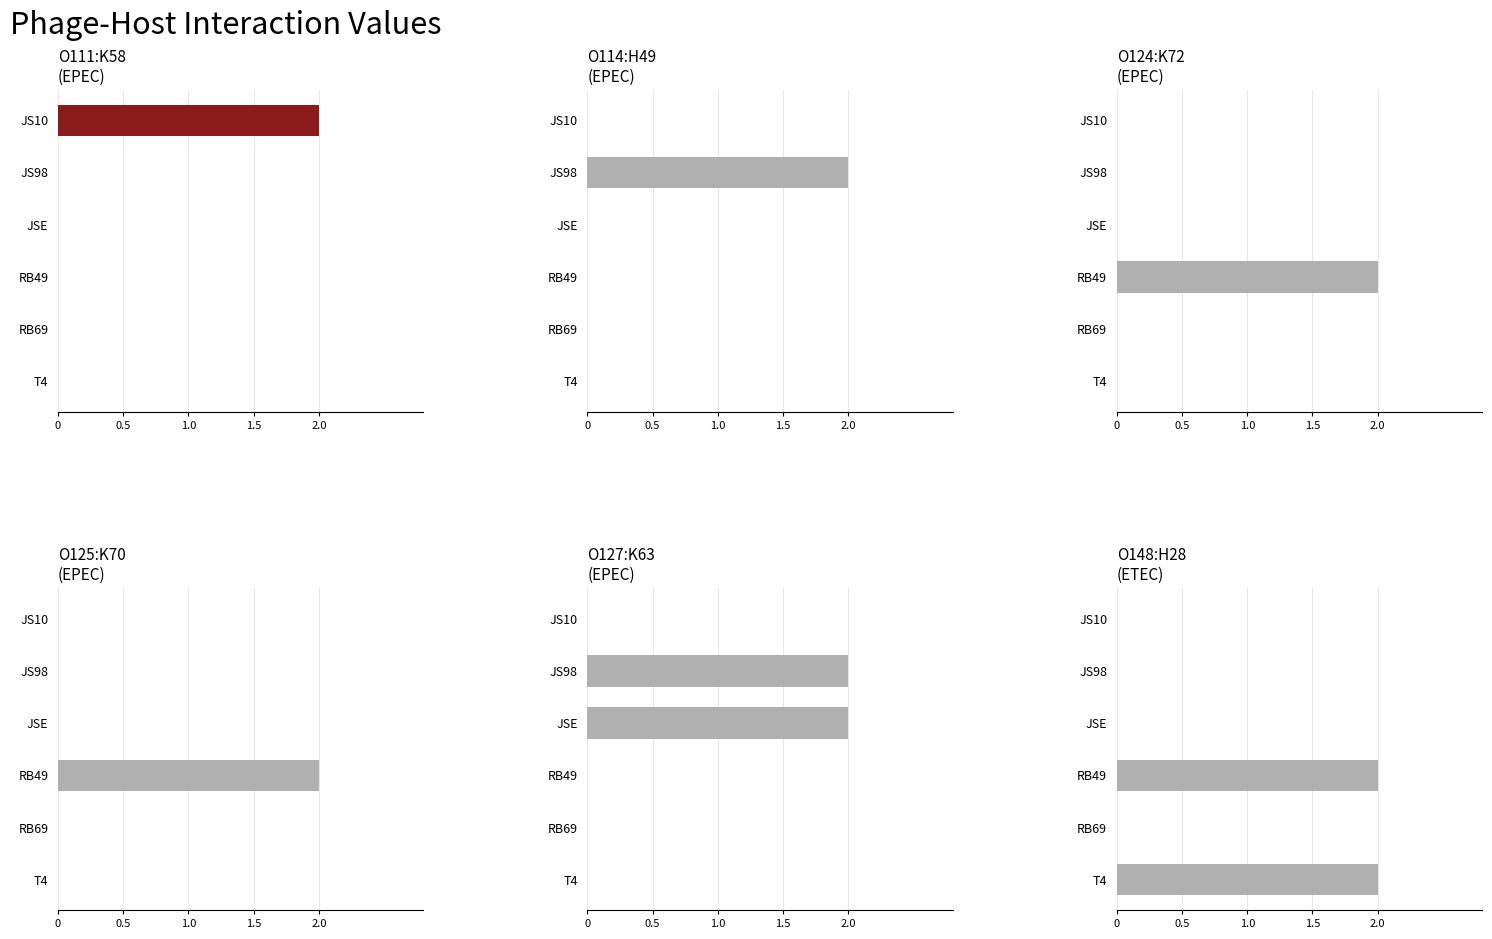

What is the approximate value of E. coli O127:K63 (EPEC) at JS98?

2